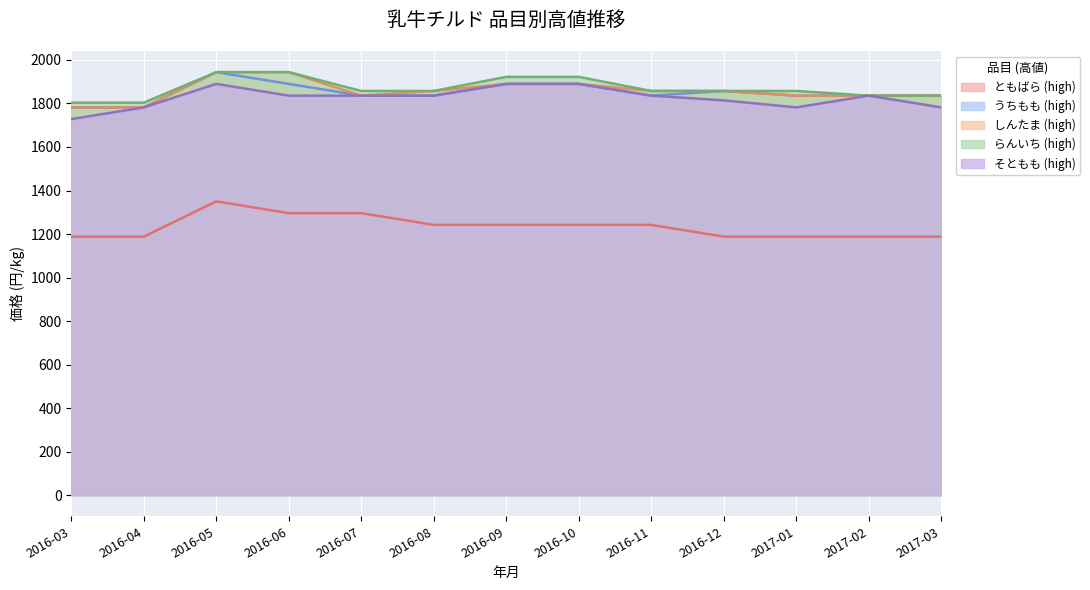

Which series has the largest range (max minus min)?

ともばら (high)